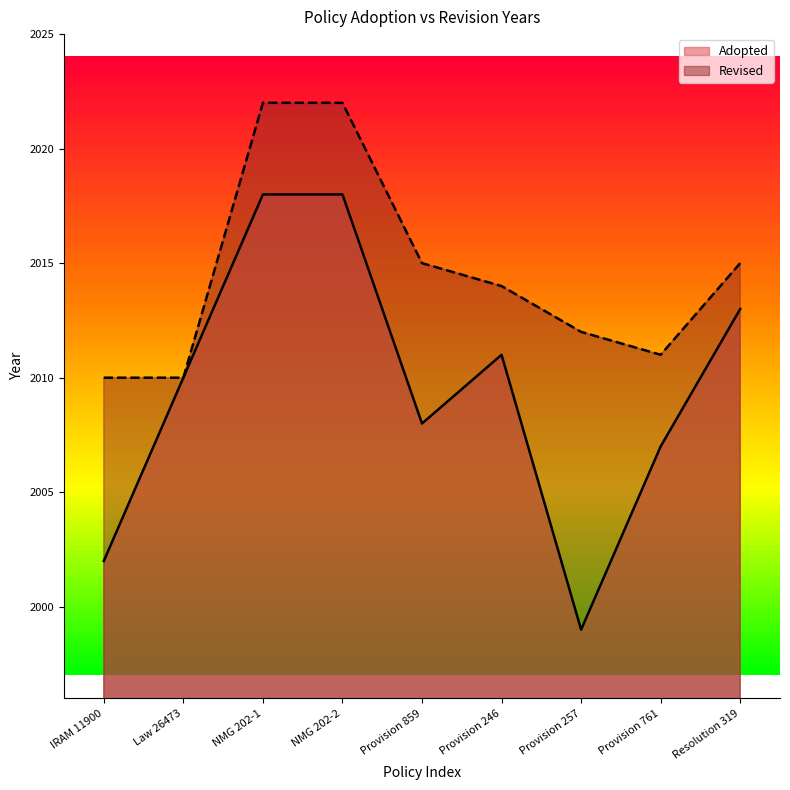

How many categories are shown in the chart?

9